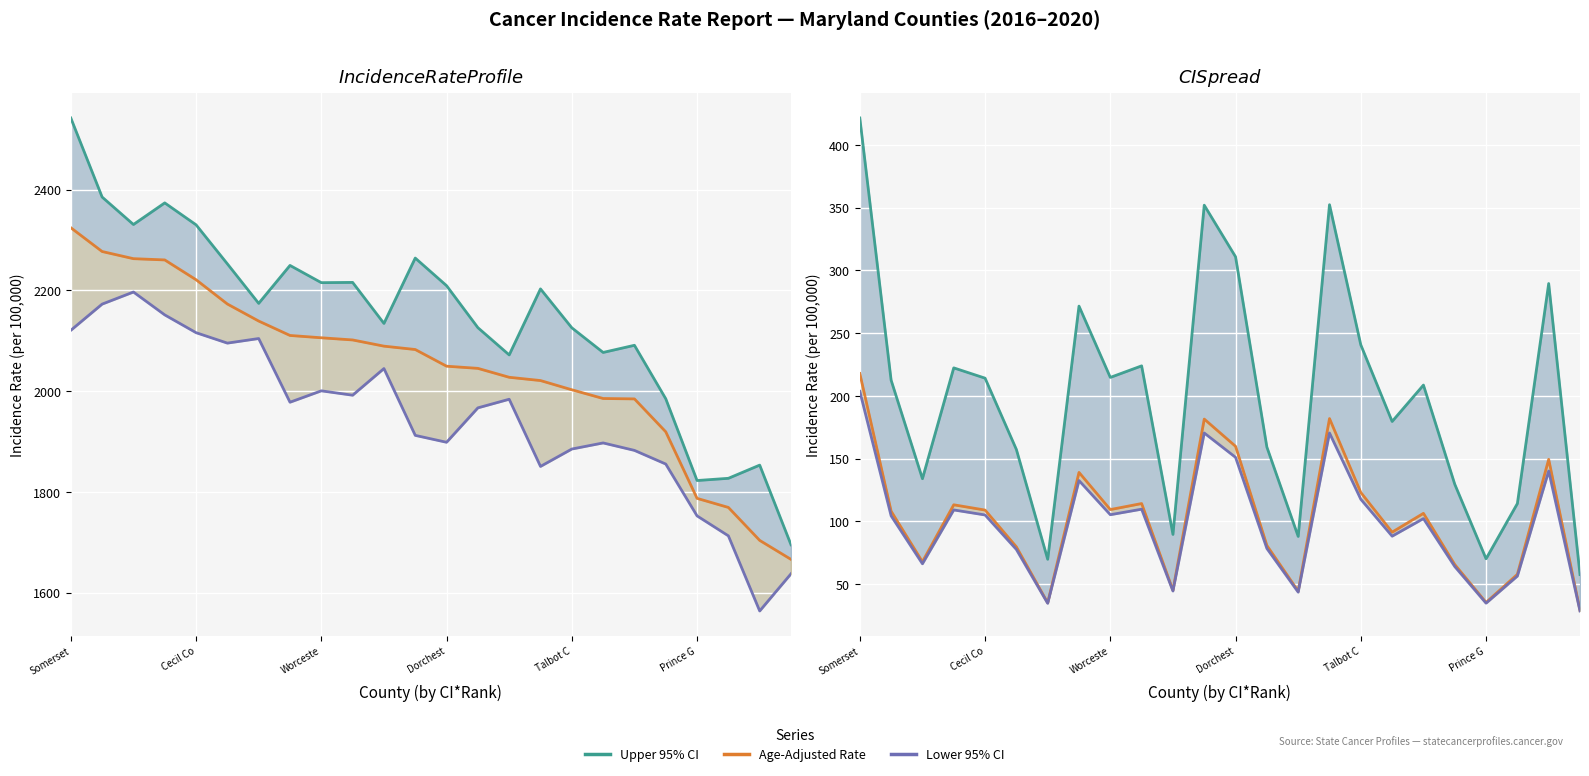

How many data points in Upper 95% CI are less than 212?

12